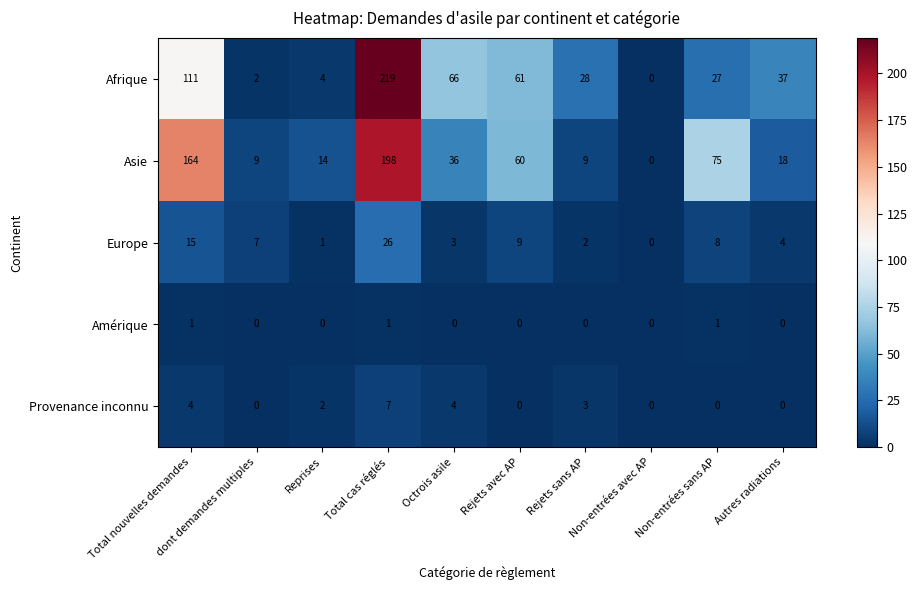

Is it true that Provenance inconnu equals 0 at Non-entrées avec AP?

True